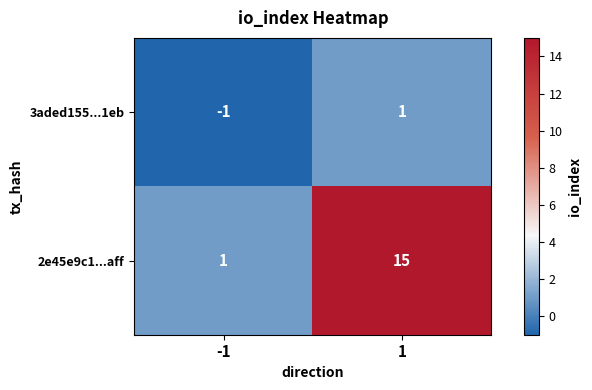

What is the sum of all 2e45e9c1...aff values?

16